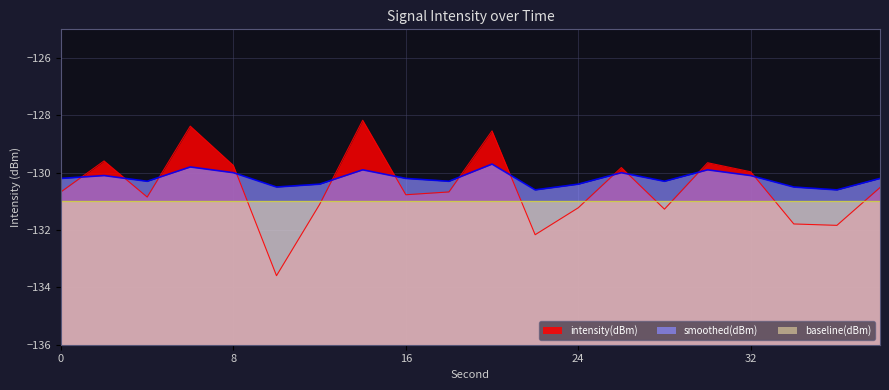

How many data points does each series have?

20